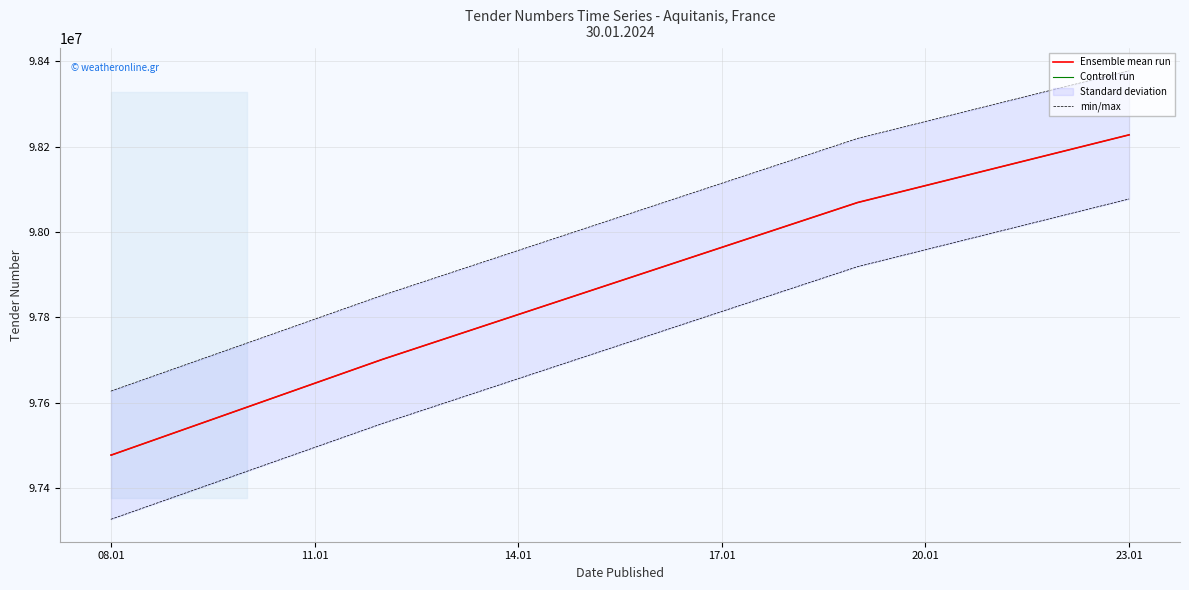

What is the sum of all Ensemble mean run values?

488954083